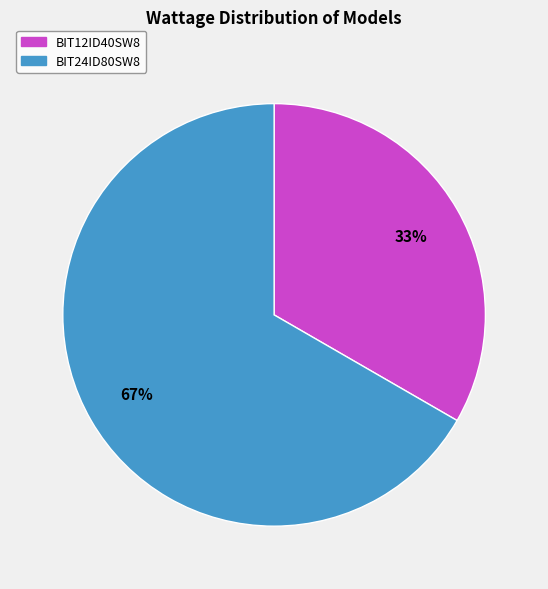

To the nearest percent, what is the combined percentage of BIT24ID80SW8 and BIT12ID40SW8?

100%